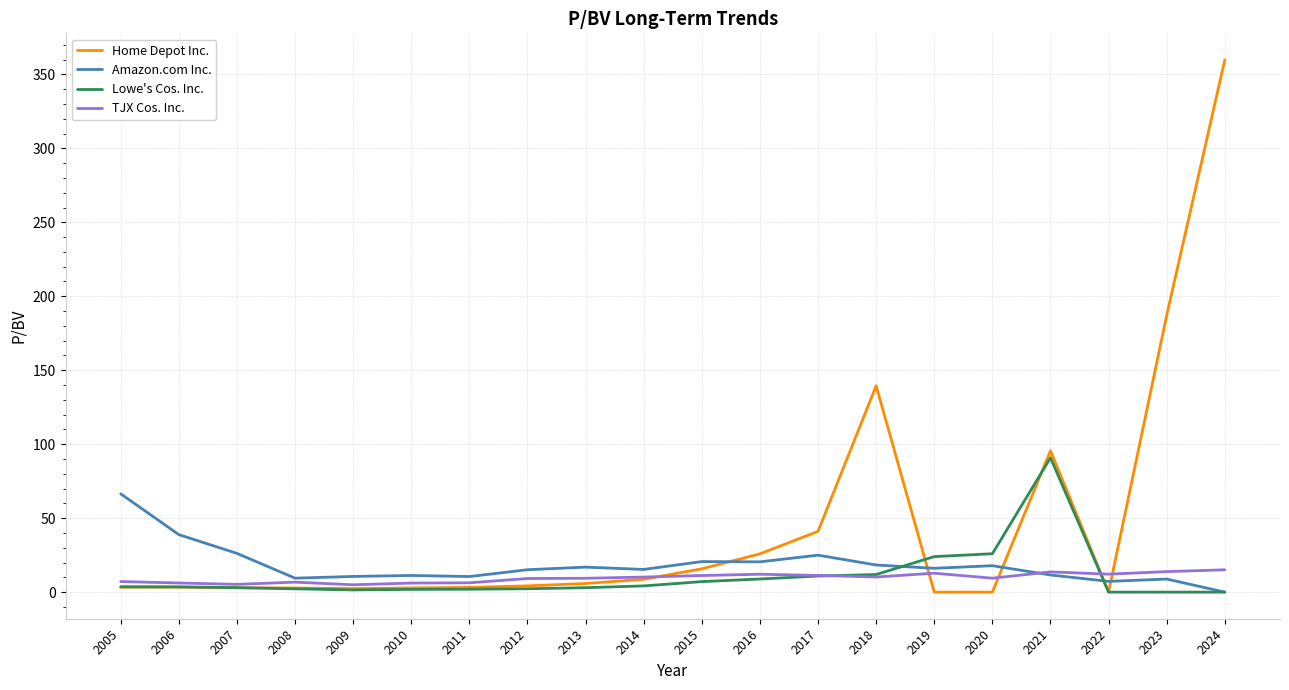

At which category is the sum across all series the highest?

2024